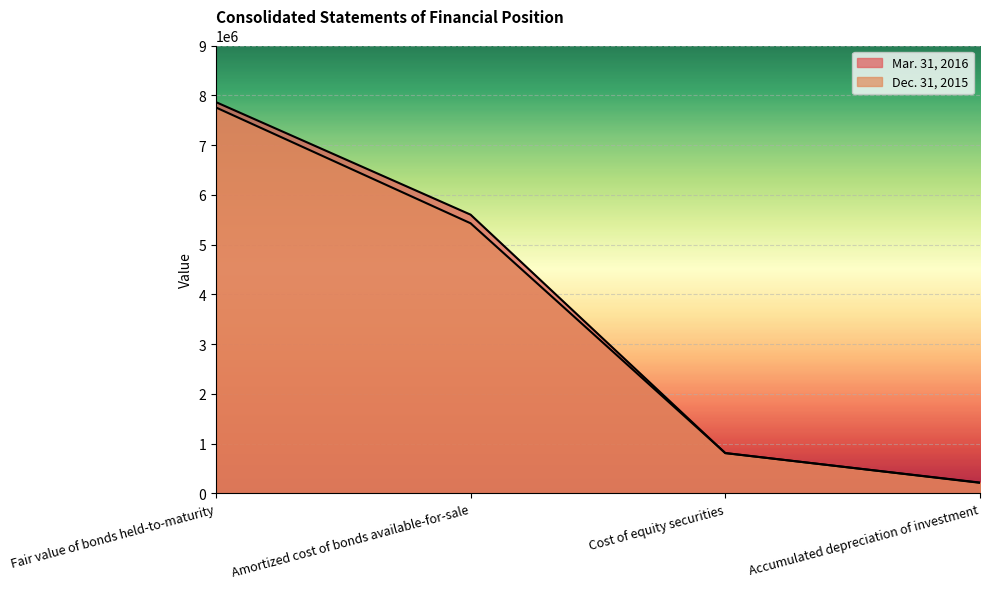

At which label does Mar. 31, 2016 first exceed 5600875?

Fair value of bonds held-to-maturity